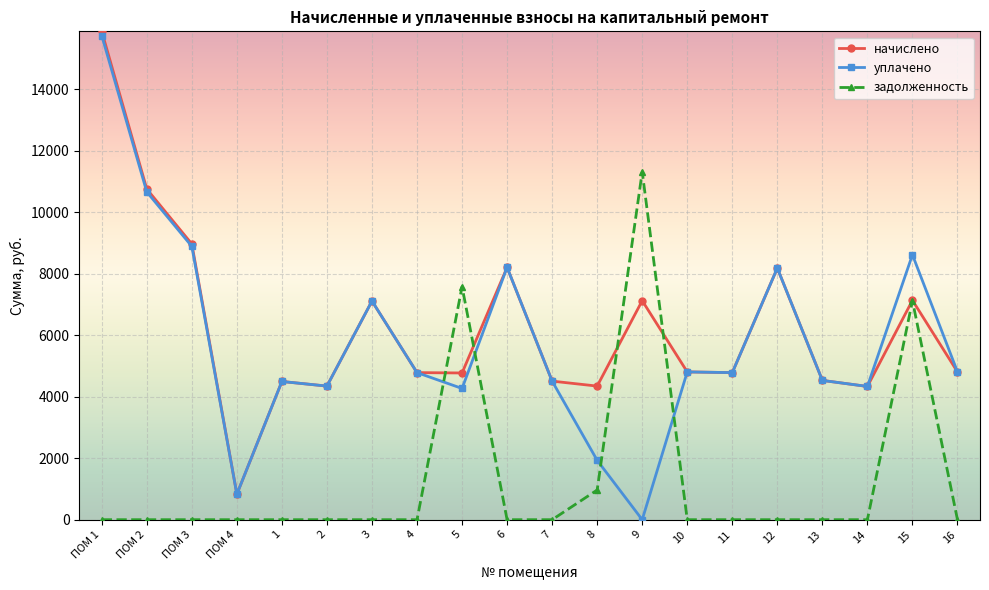

What is the total value across all series at 13?

9054.7